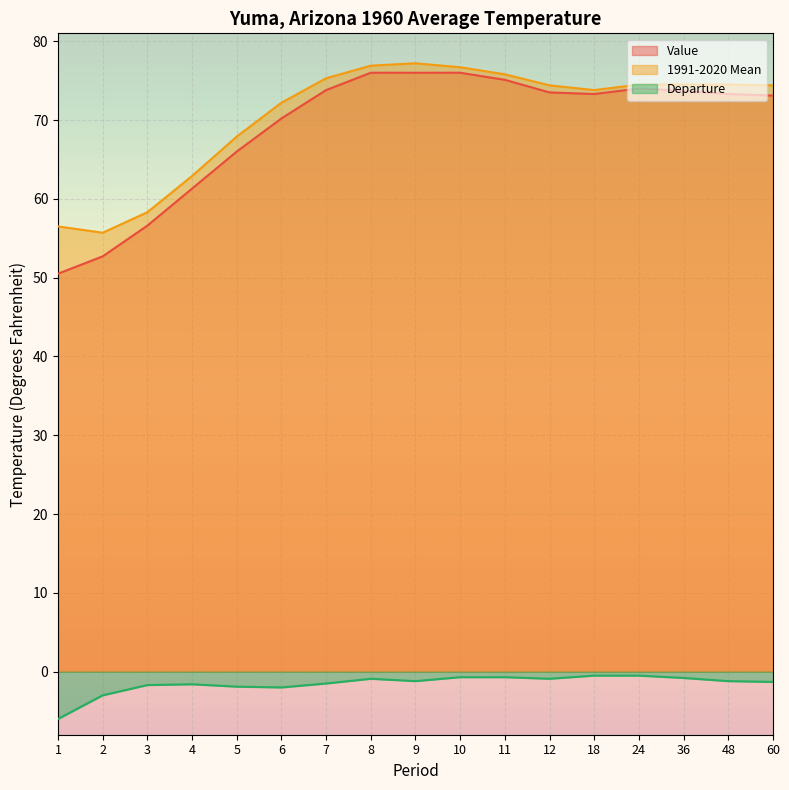

What is the average value of the Value series?

69.1